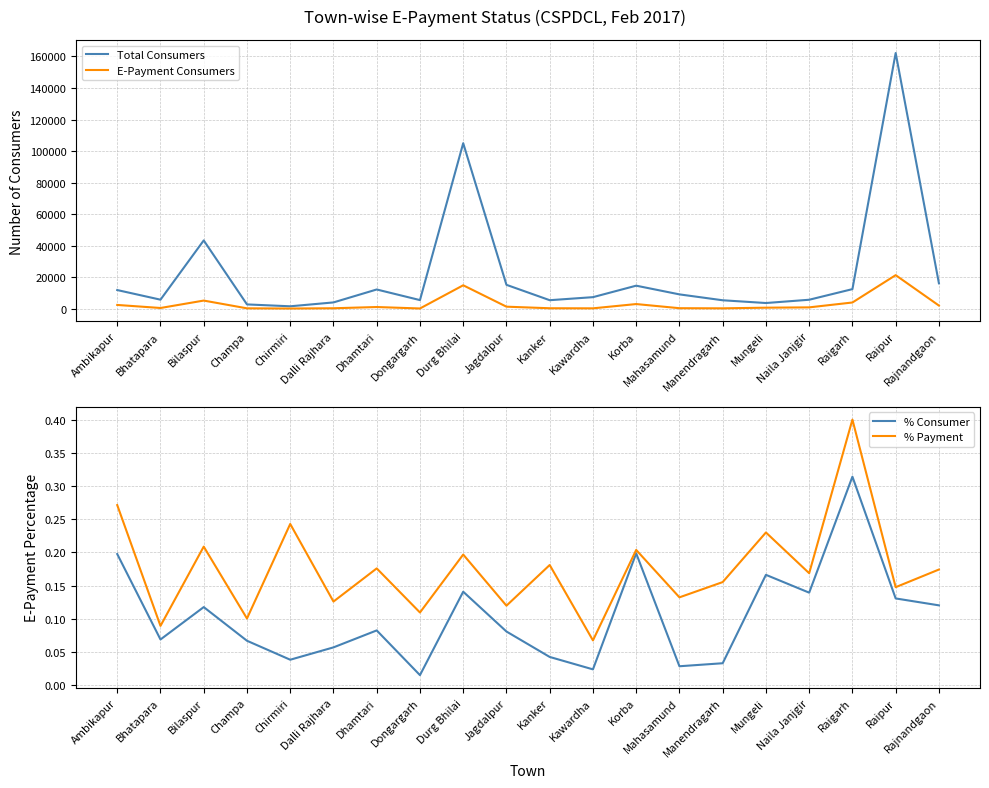

Which category has the lowest value across all series?

Dongargarh